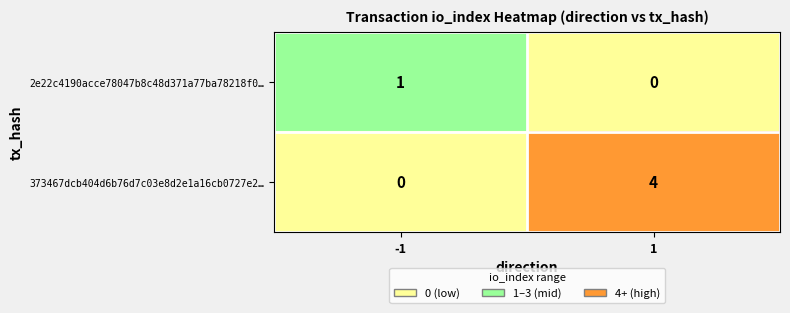

The value of 2e22c4190acce78047b8c48d371a77ba78218f0… at 1 is 0. True or false?

True